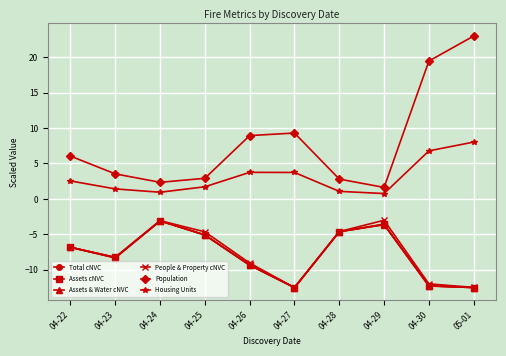

What is the difference between the Assets cNVC values at 04-29 and 04-28?

1.1